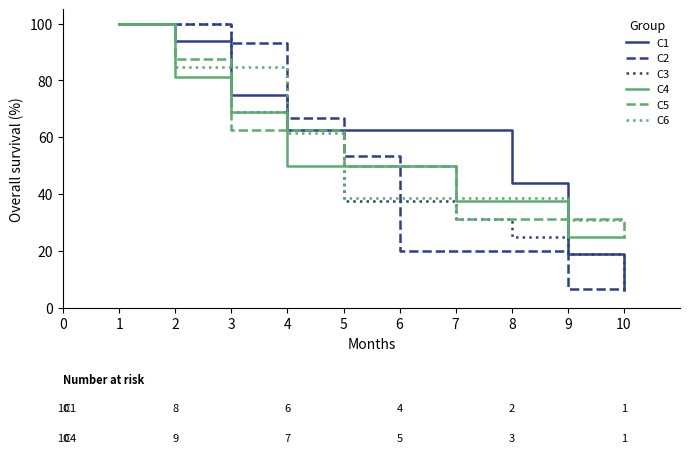

What is the difference between the second highest and minimum values in the C5 series?

62.5